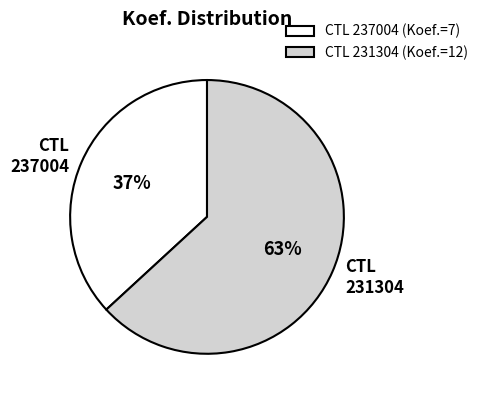

Does any single category account for the majority?

Yes